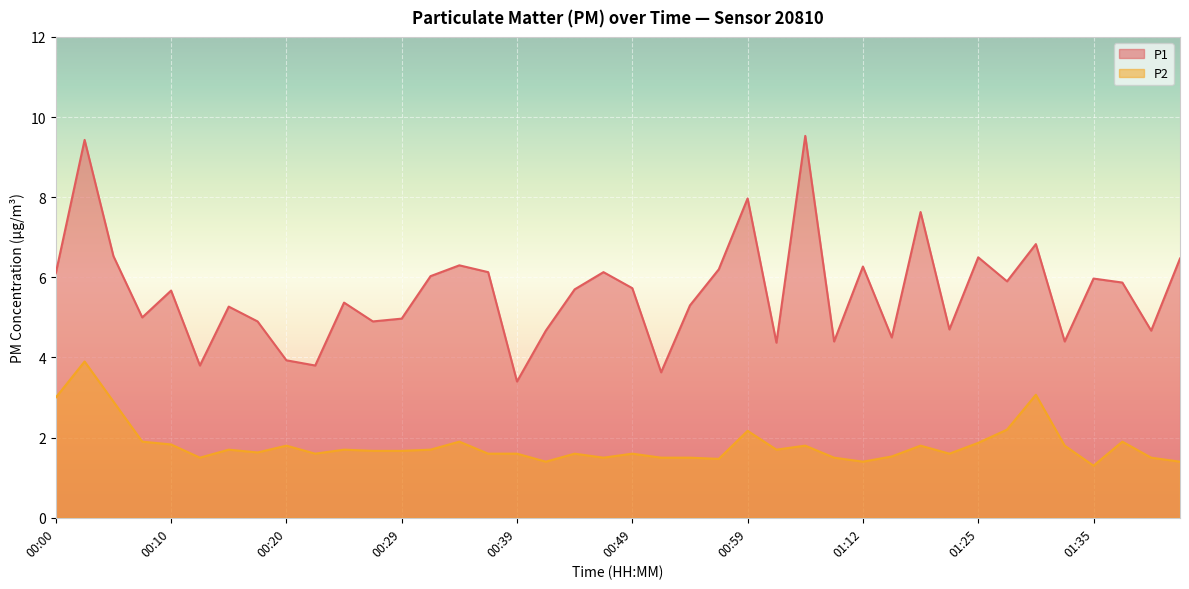

At which category does P1 reach its first local valley?

00:08